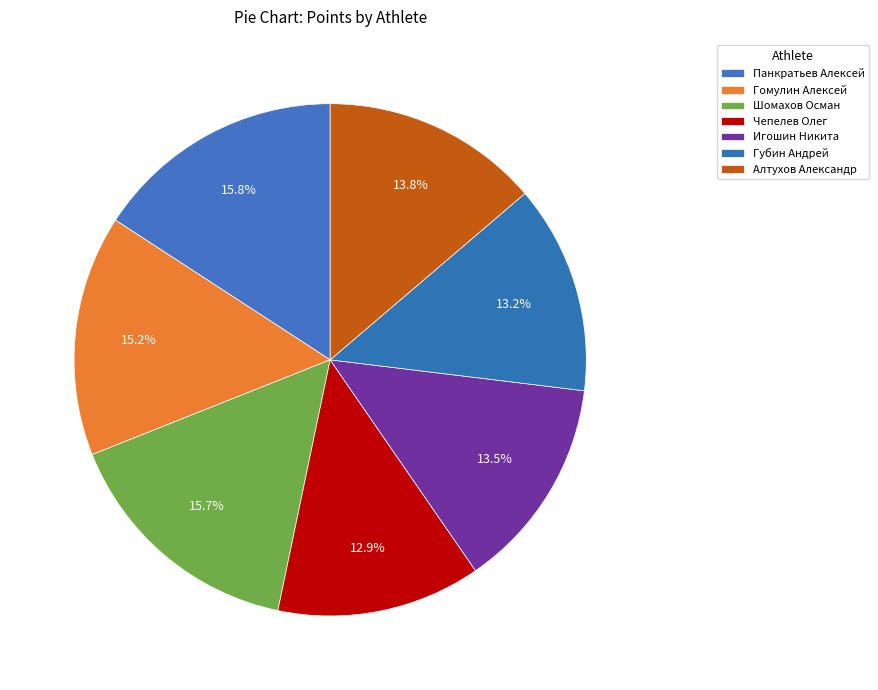

Count the number of slices in the pie.

7